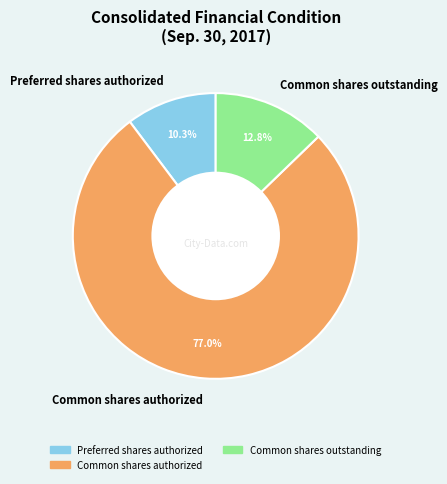

True or false: Common shares outstanding accounts for 2% of the total.

False